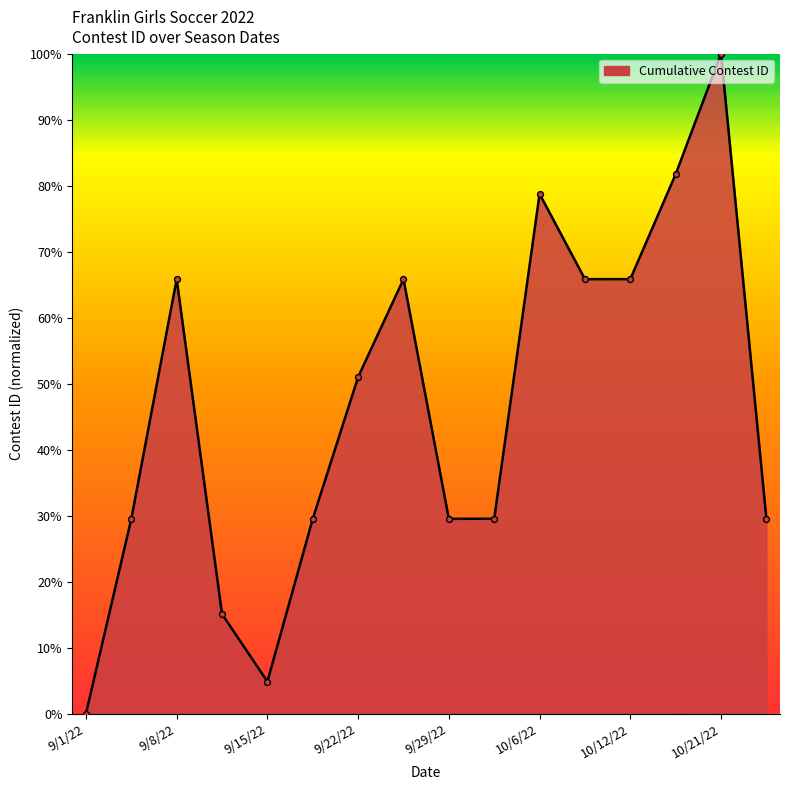

What is the greatest value displayed?

100.0